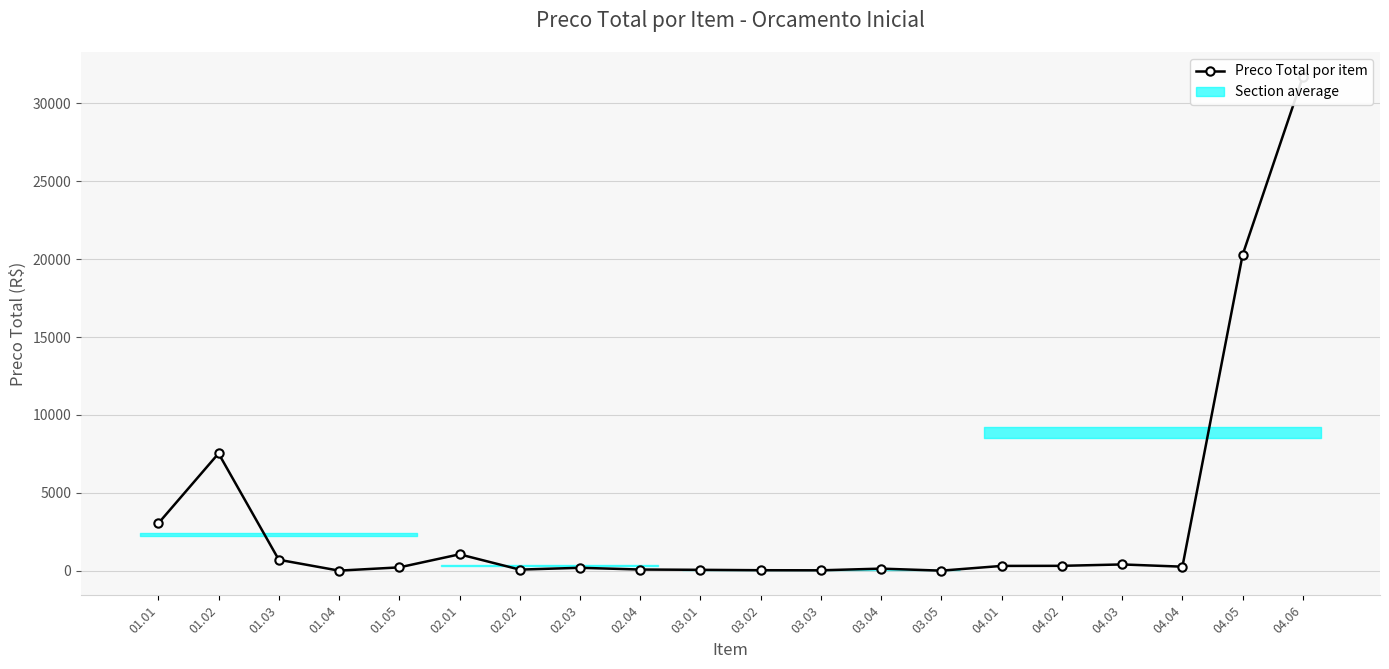

True or false: the data has more than 1 interior local peaks.

True